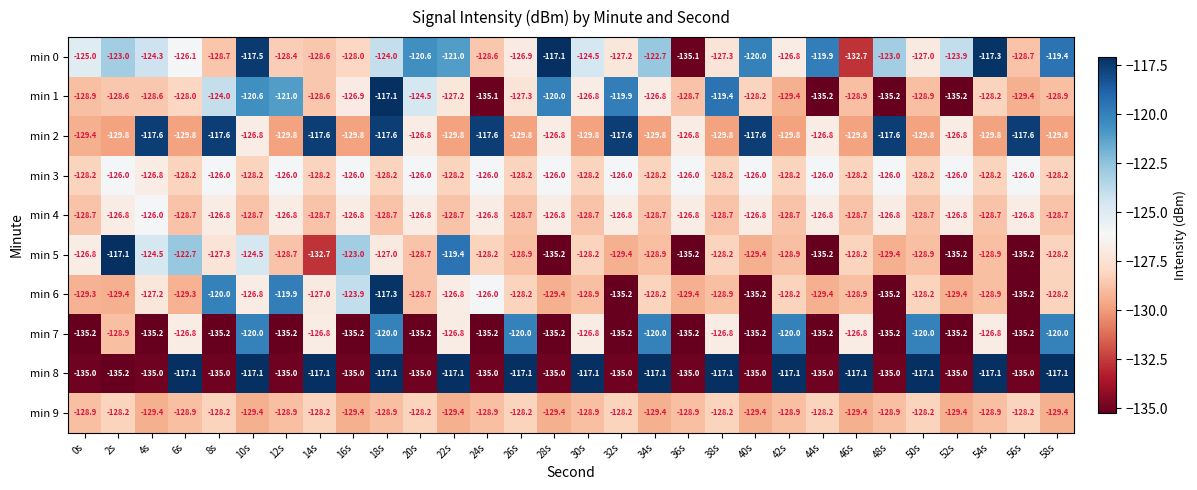

What is the spread (max minus min) of values at 58s?

12.7